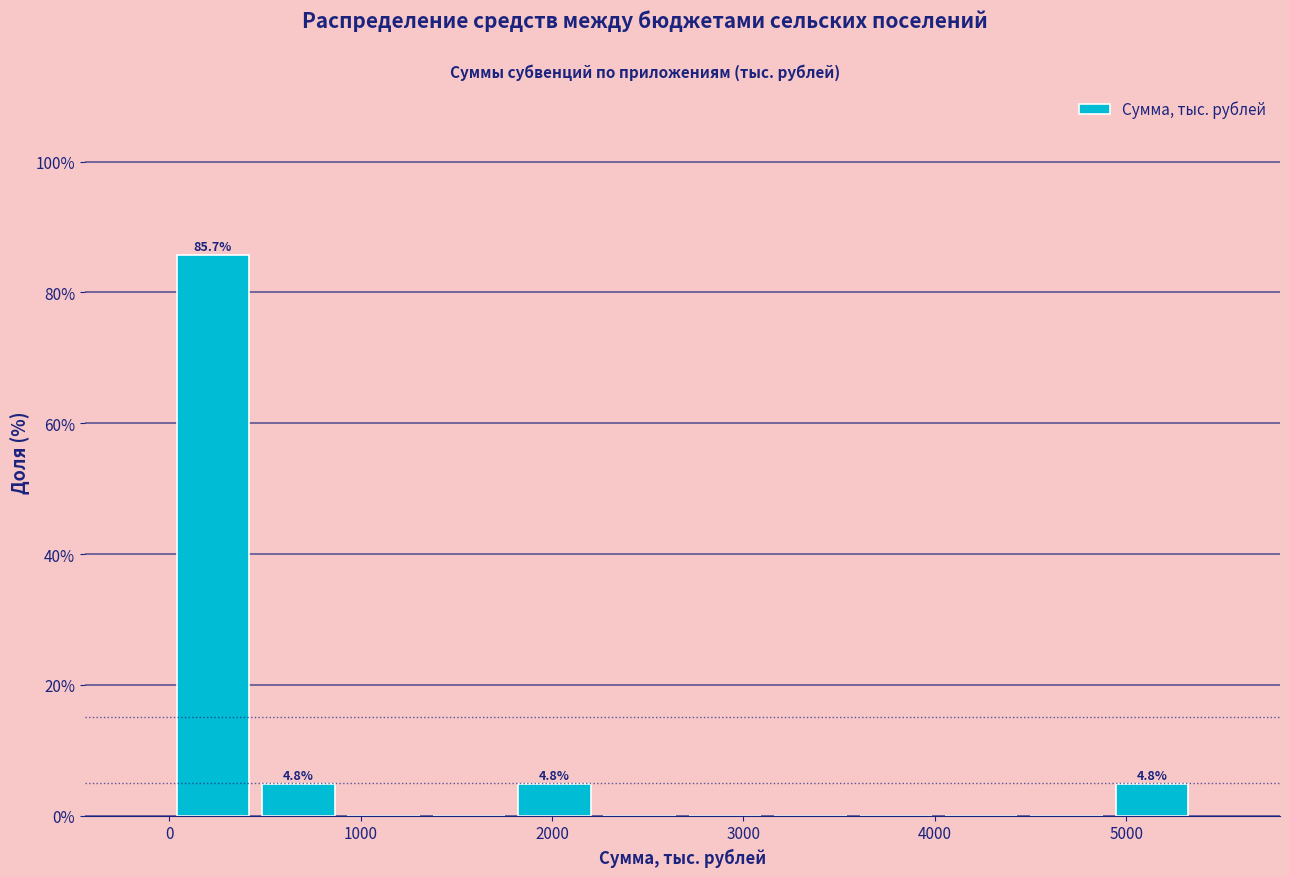

Which range on the x-axis has the tallest bar?

0 to 500